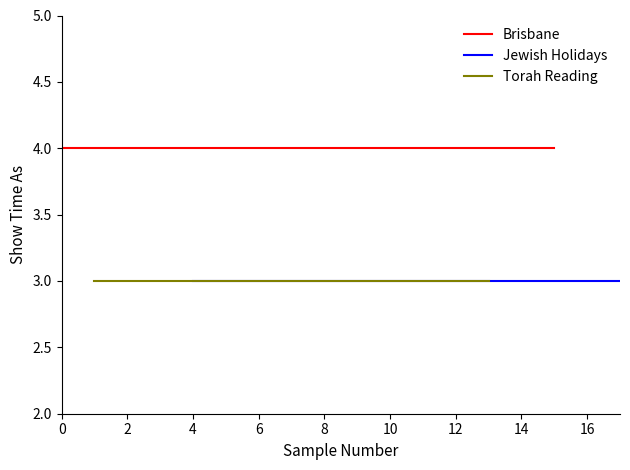

True or false: Torah Reading and Jewish Holidays intersect in this chart.

False